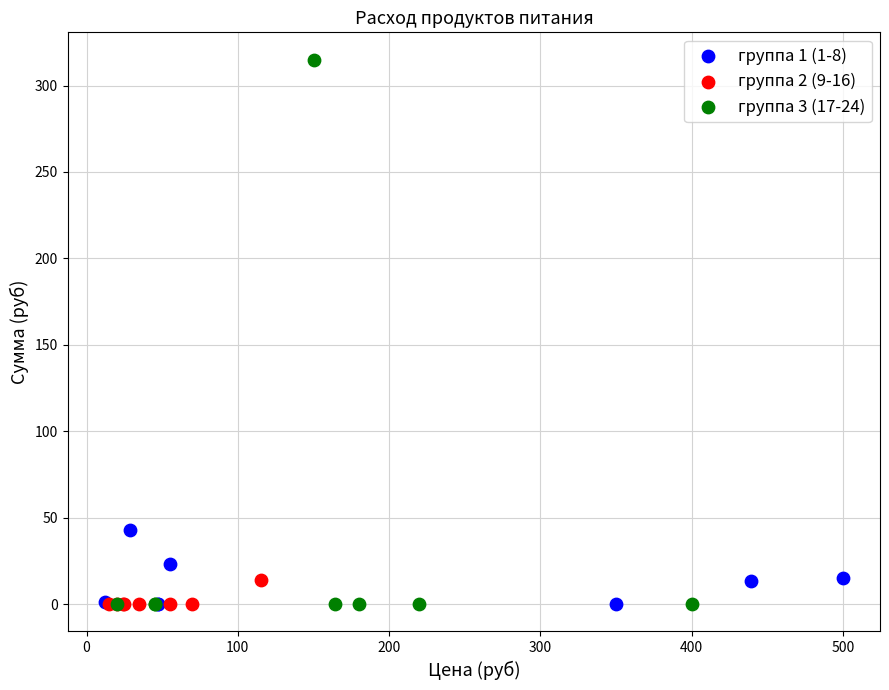

Which series has the largest Y range (max minus min)?

группа 3 (17-24)